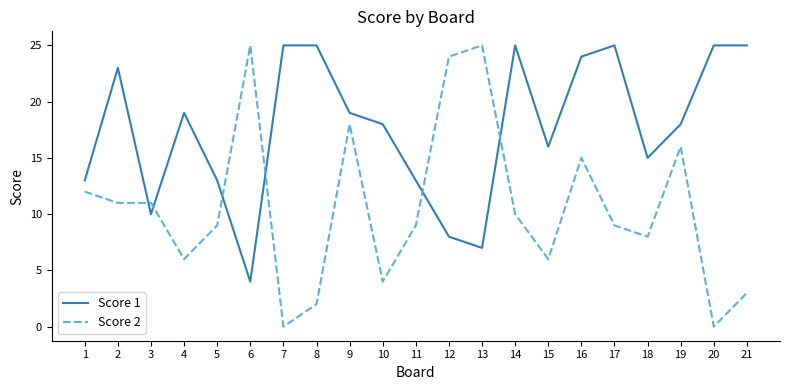

Where does the Score 1 series first go above 18?

2